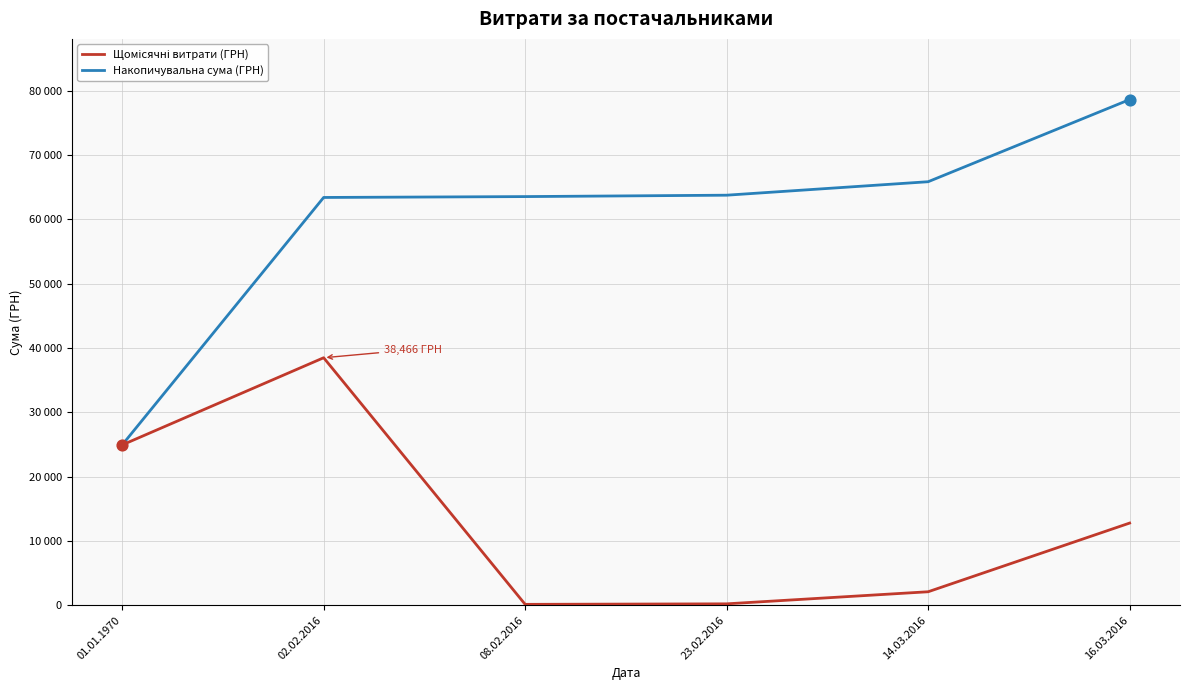

Does the chart have visible grid lines?

Yes